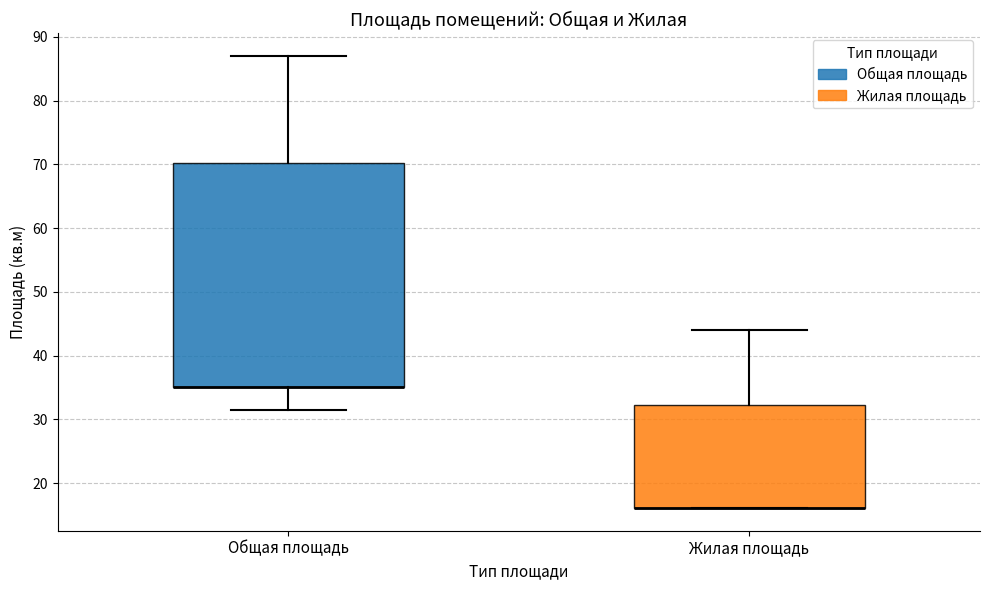

Reading left to right, read every box against the y-axis: the position of its median line, the range the box covers, and the ends of its whiskers. The values are not printed on the chart, so give them approximately, as read against the axis.

Общая площадь: median 35 (drawn on the box's lower edge), box 35 to 70, whiskers 32 to 87
Жилая площадь: median 16 (drawn on the box's lower edge), box 16 to 32, whiskers 16 to 44